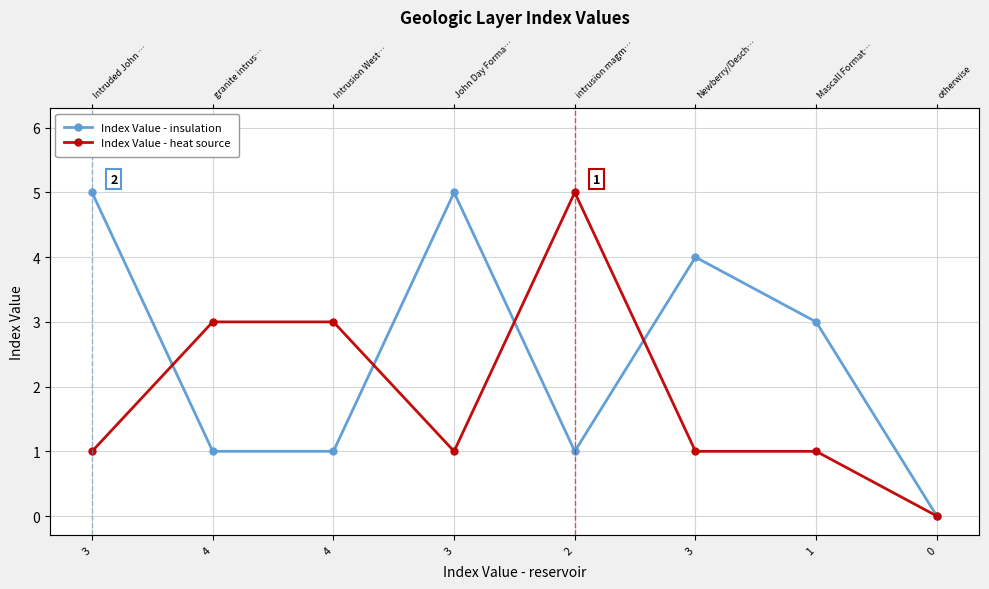

What is the label of the 4th point from the right?

2